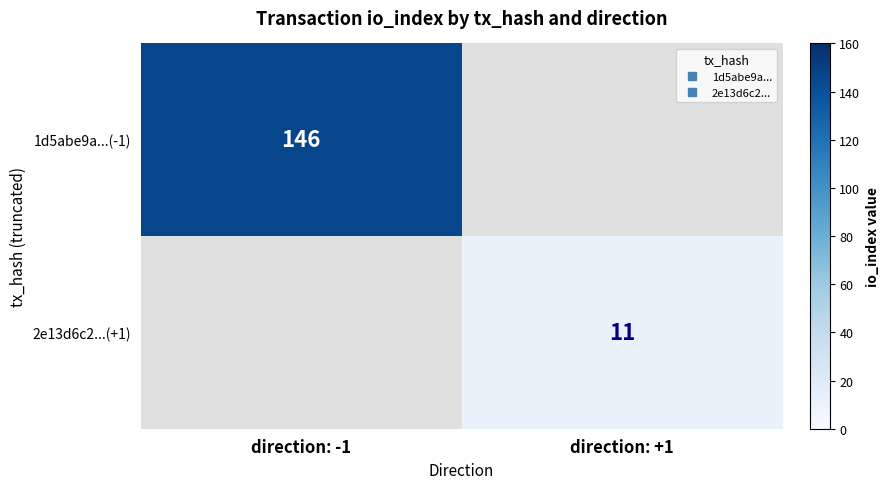

Rank the categories by 2e13d6c2...(+1) value from highest to lowest.

direction: -1, direction: +1